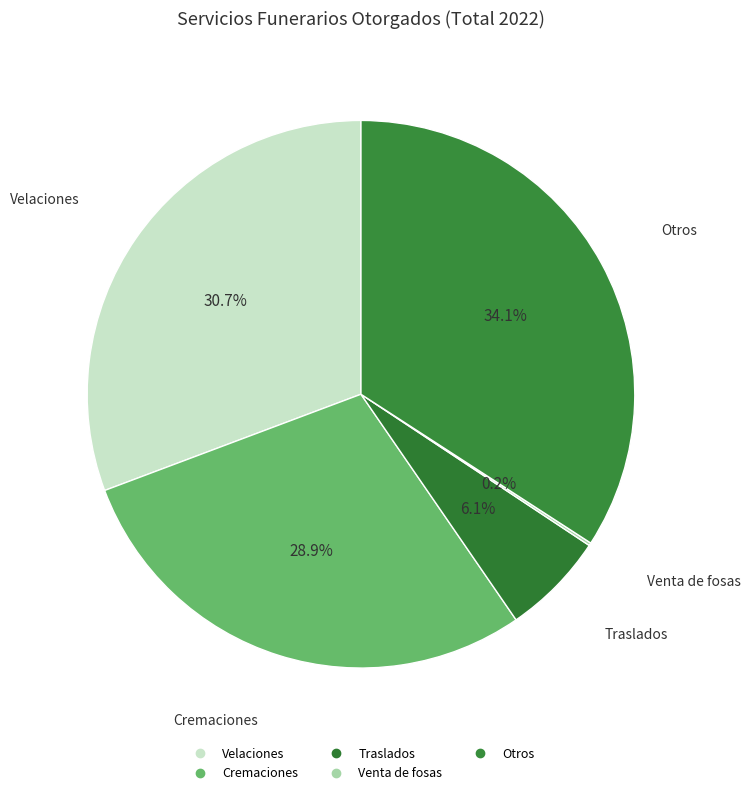

Does Venta de fosas account for over 50% of the chart?

No